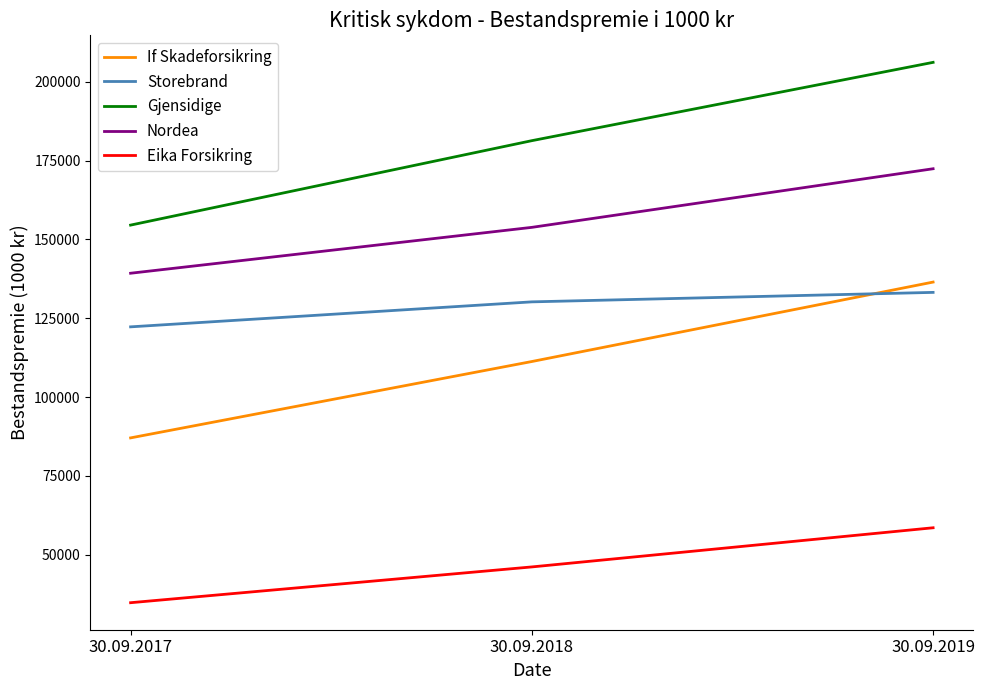

Rank the series at 30.09.2017 from highest to lowest value.

Gjensidige, Nordea, Storebrand, If Skadeforsikring, Eika Forsikring